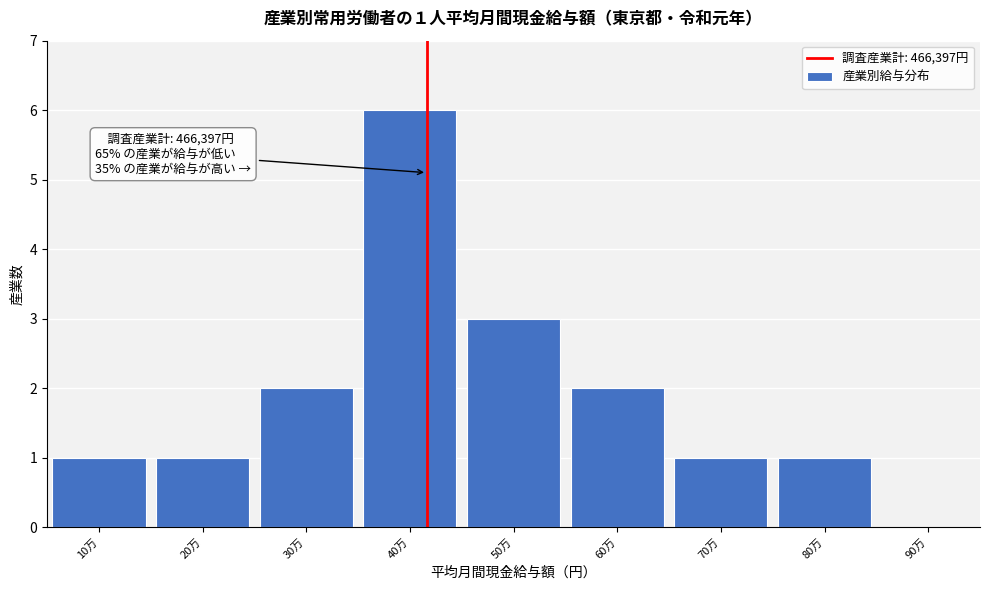

Reading left to right, extract all data points from this chart.

10万=1	20万=1	30万=2	40万=6	50万=3	60万=2	70万=1	80万=1	90万=0